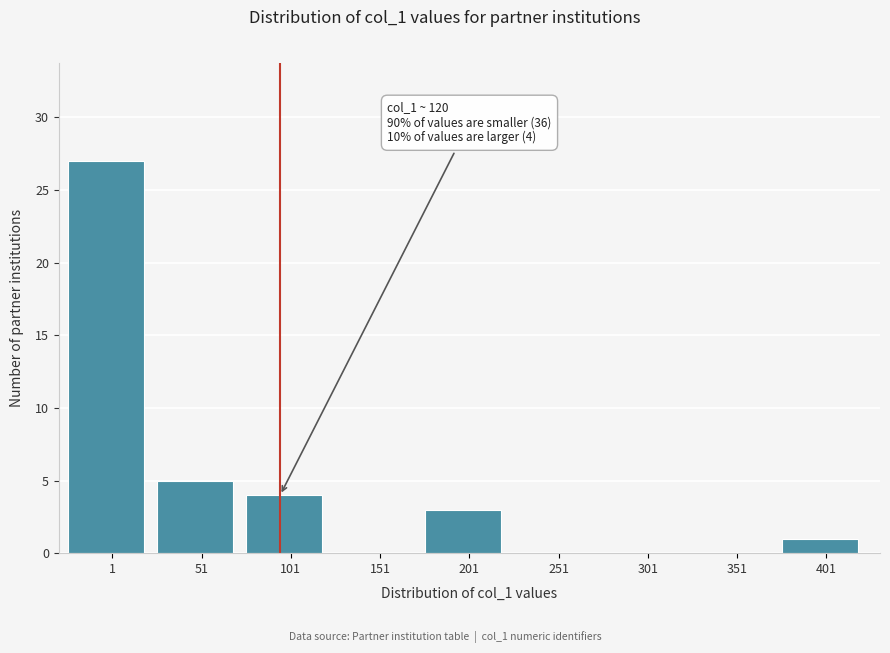

Reading left to right, list all the values displayed in this chart.

1=27	51=5	101=4	151=0	201=3	251=0	301=0	351=0	401=1